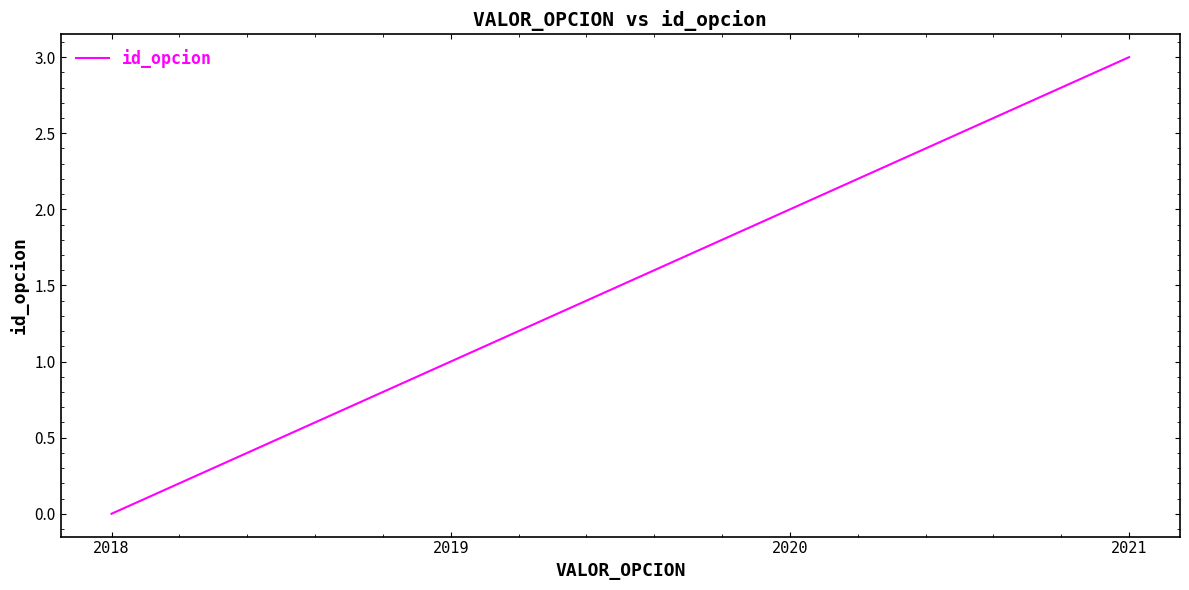

Rank the categories by value from lowest to highest.

2018, 2019, 2020, 2021